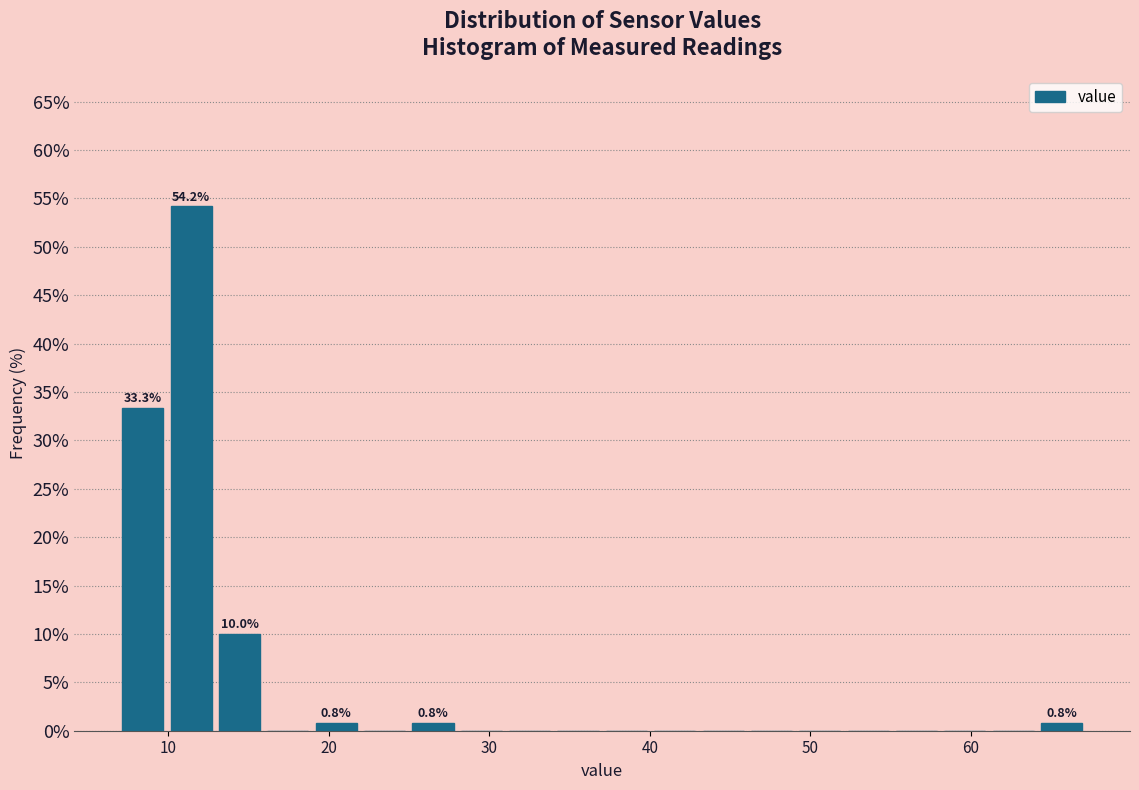

Read against the x-axis, roughly where is the centre of the tallest bar?

11